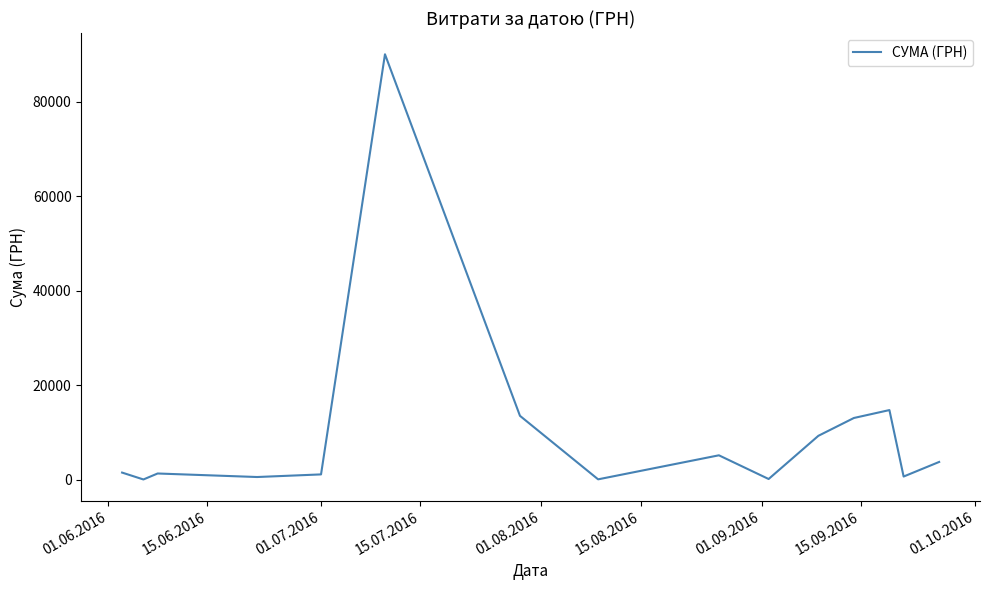

What is the minimum value shown in the chart?

108.0